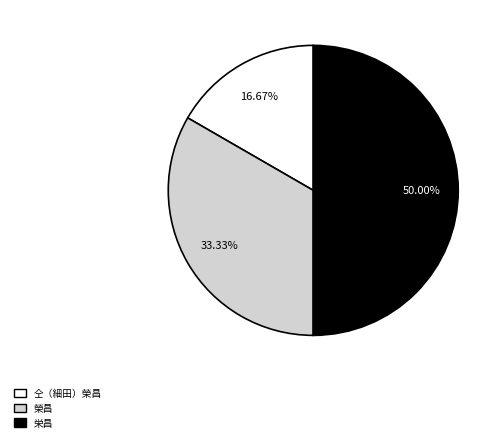

What portion of the pie excludes 榮昌?

66.7%